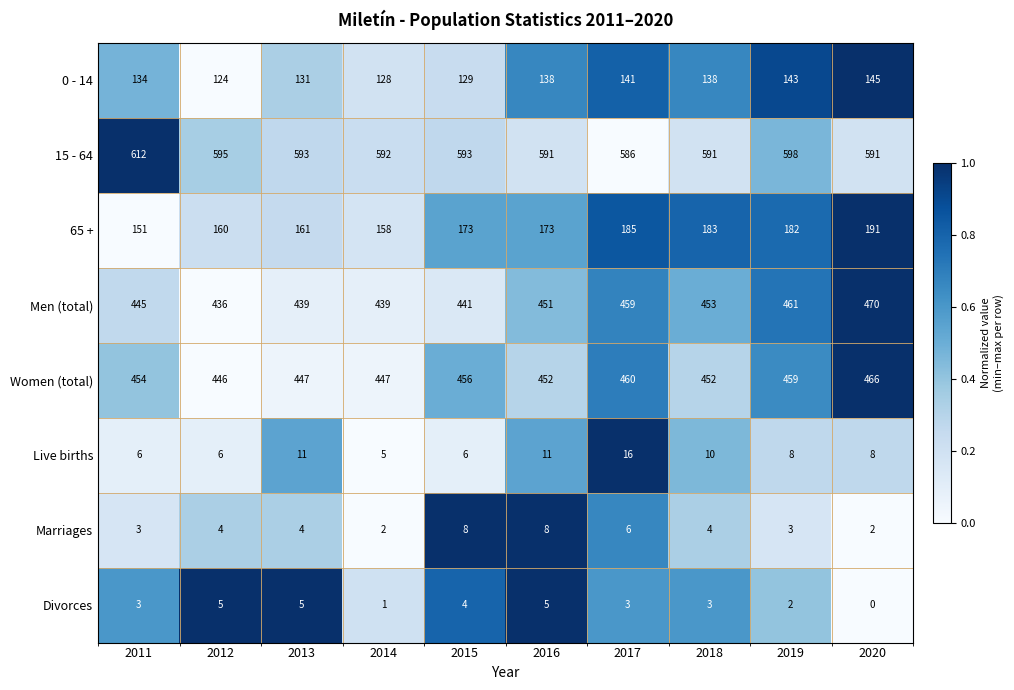

List the series in order of their peak value, highest first.

15 - 64, Men (total), Women (total), 65 +, 0 - 14, Live births, Marriages, Divorces